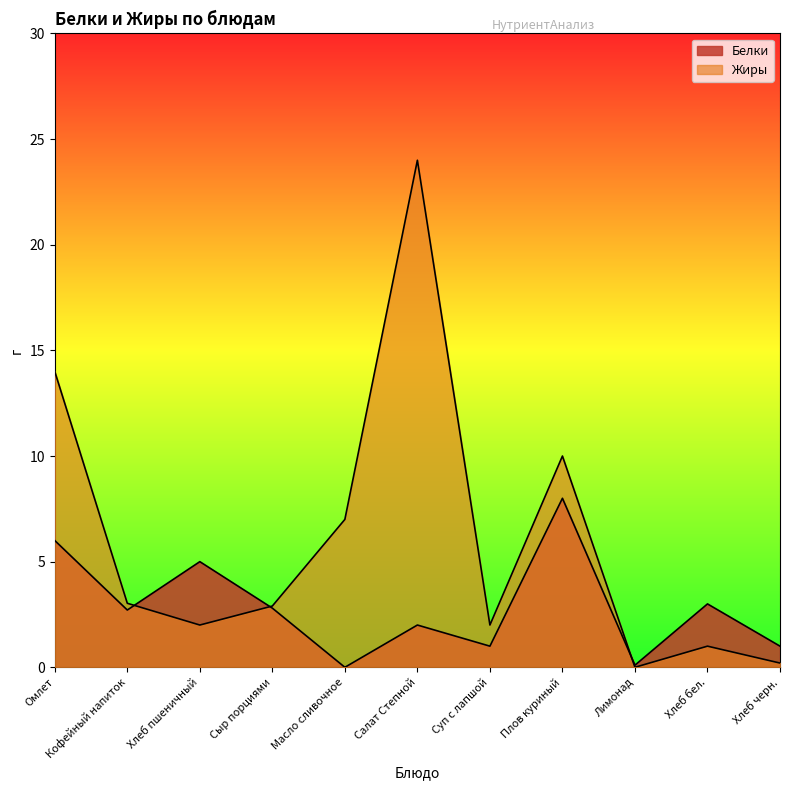

How many data points in Белки are above 2?

6